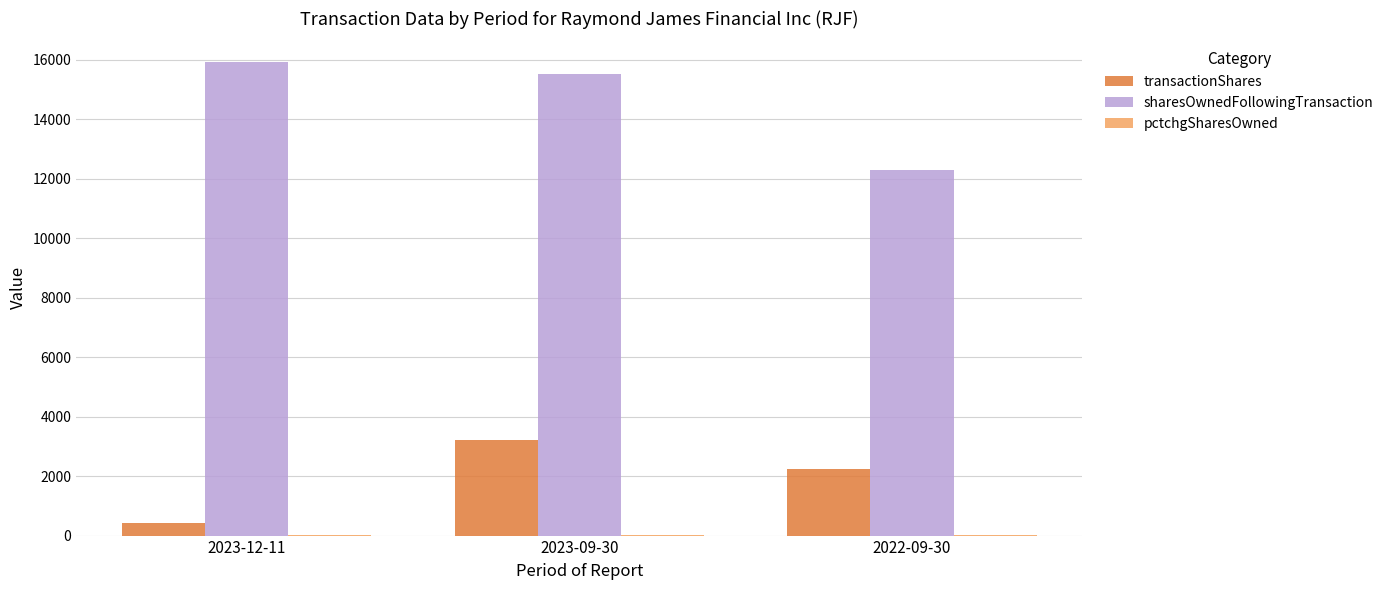

At which label is transactionShares closest to 1805?

2022-09-30